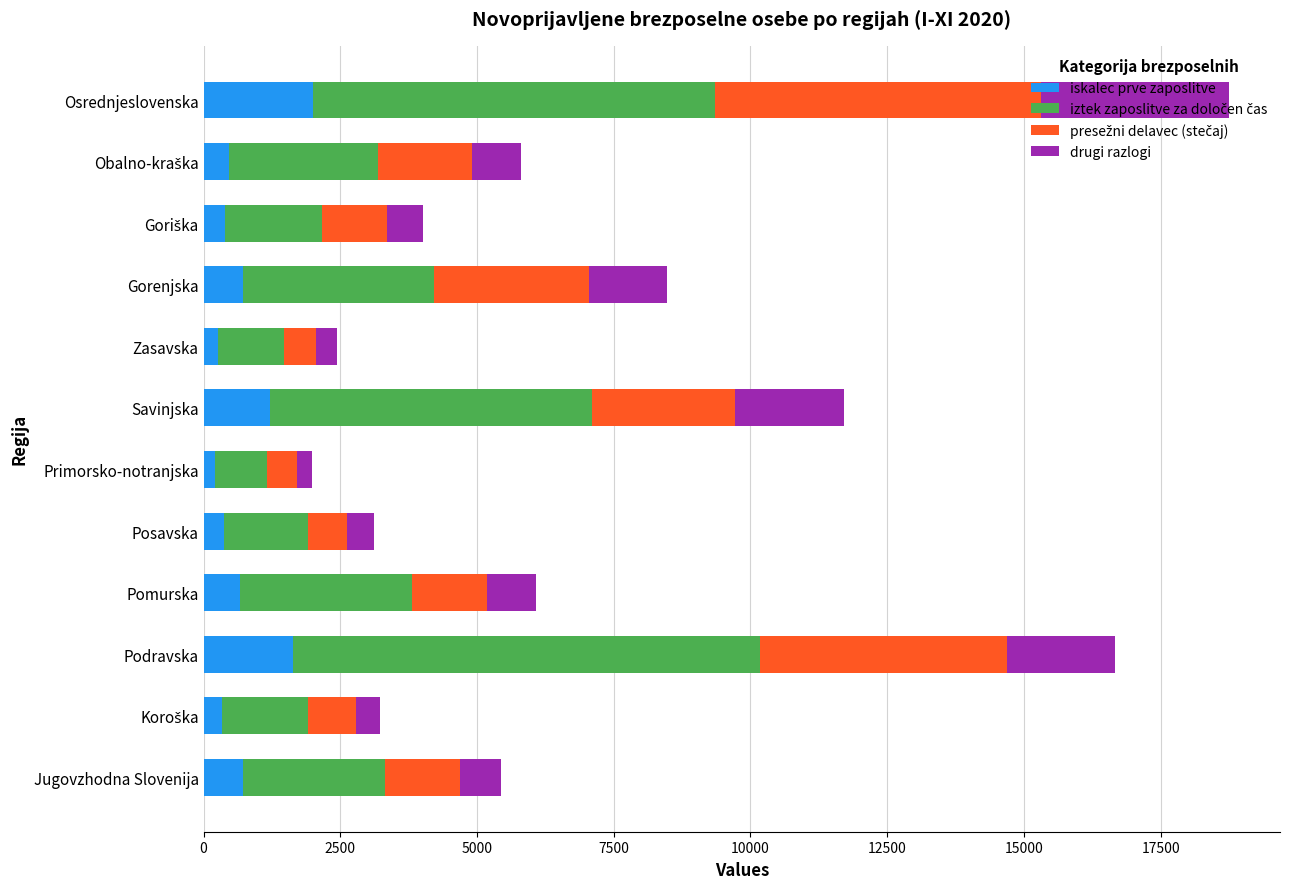

What is the maximum value for iskalec prve zaposlitve?

2005